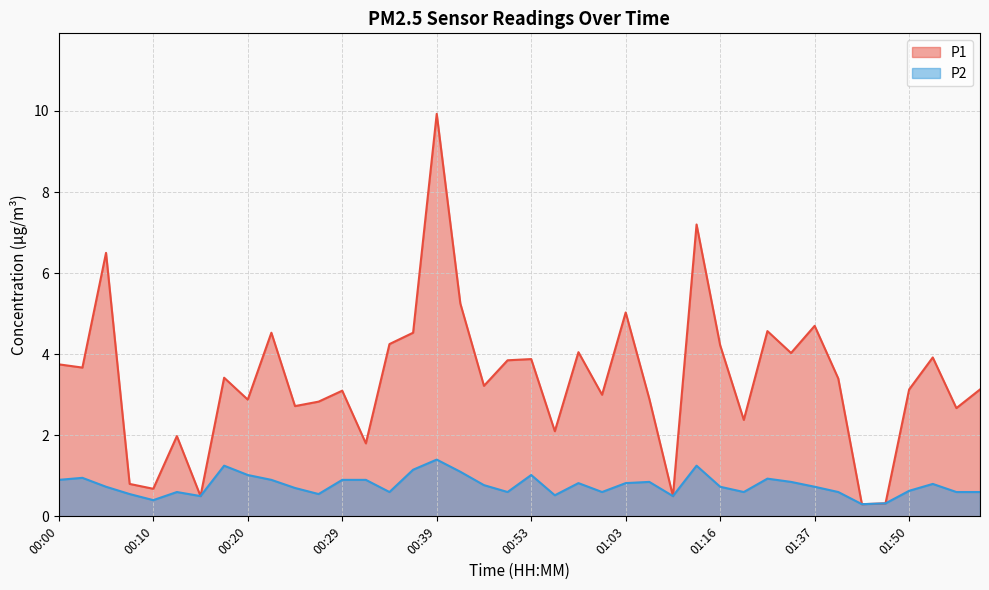

What is the total value across all series at 01:45?

0.6